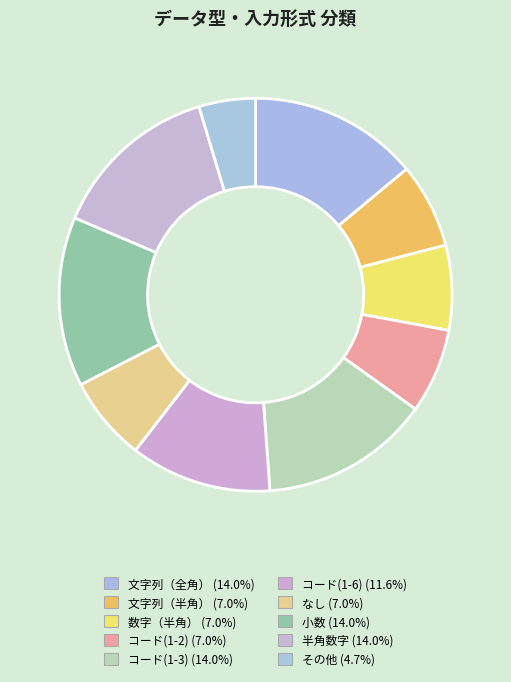

How many segments does this pie chart have?

10